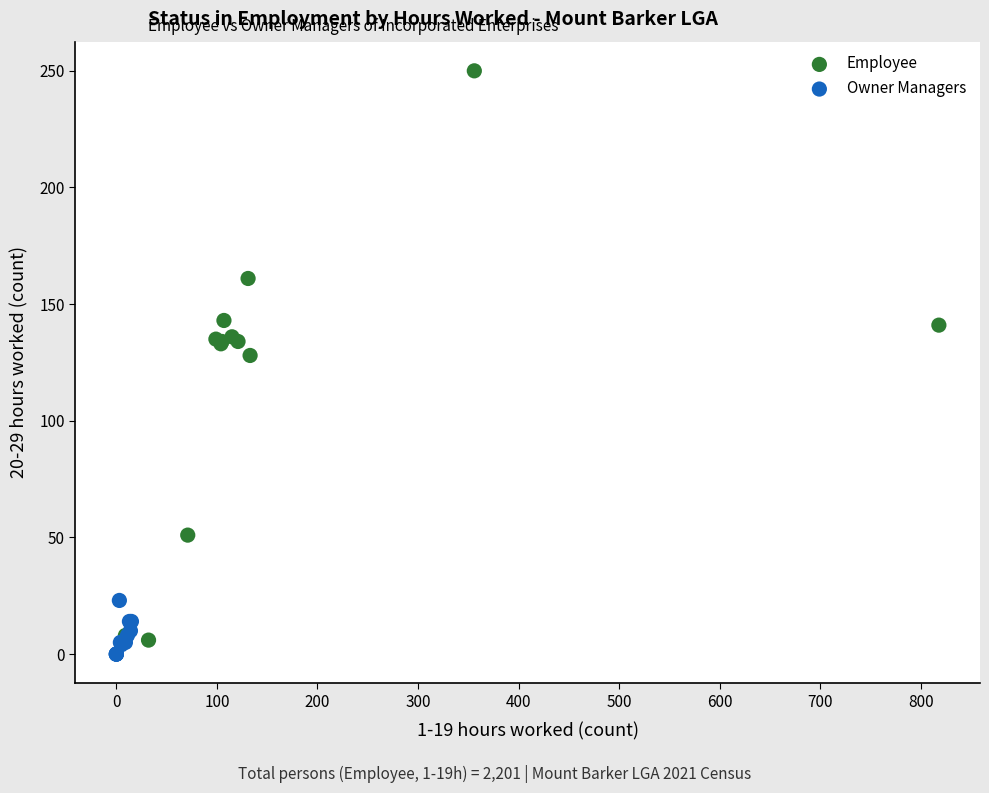

Which series contains the highest Y value?

Employee